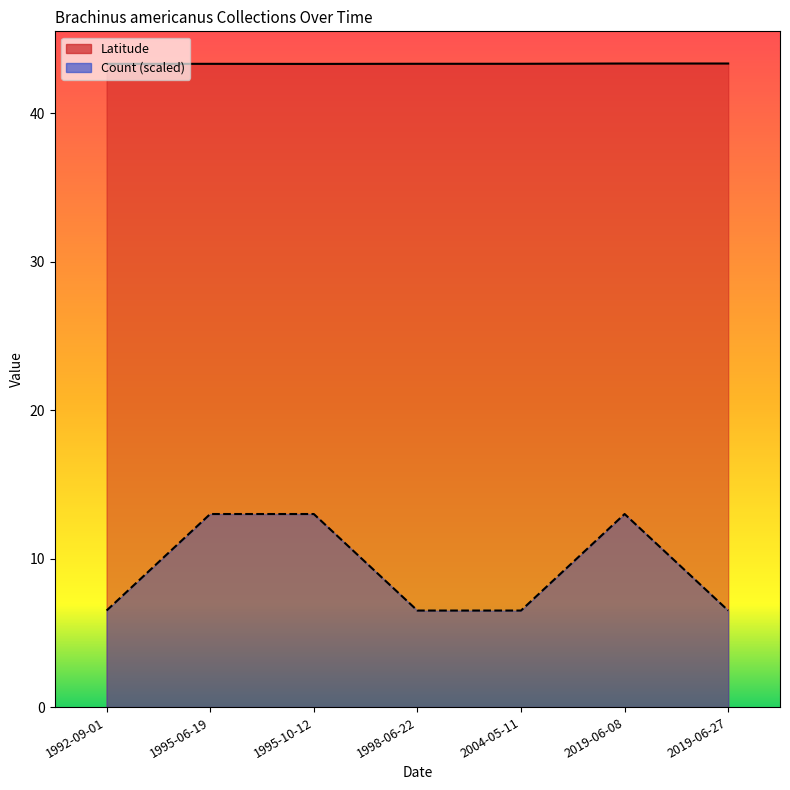

True or false: Latitude and Count (scaled) cross at least once.

False